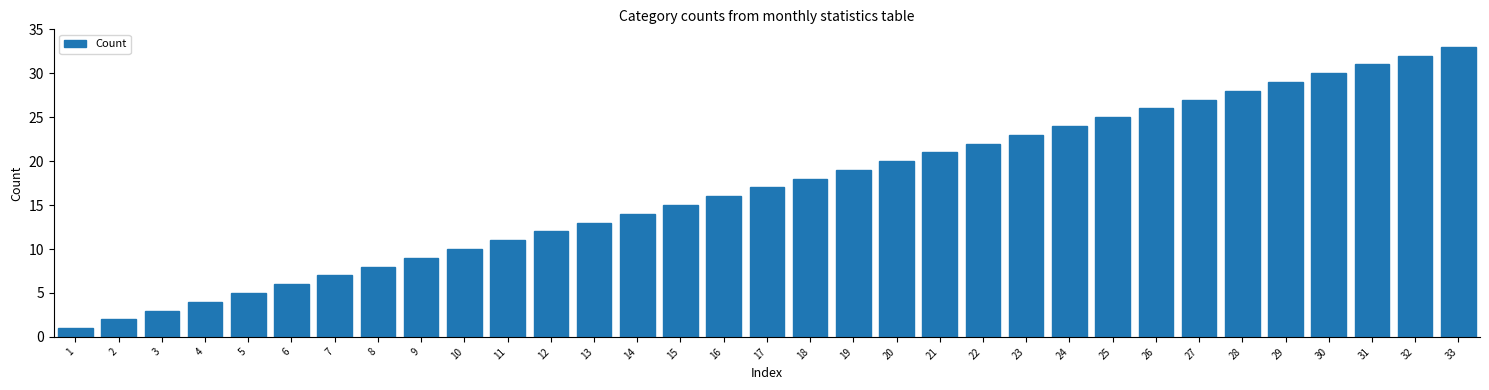

What is the change in value from 18 to 30?

+12